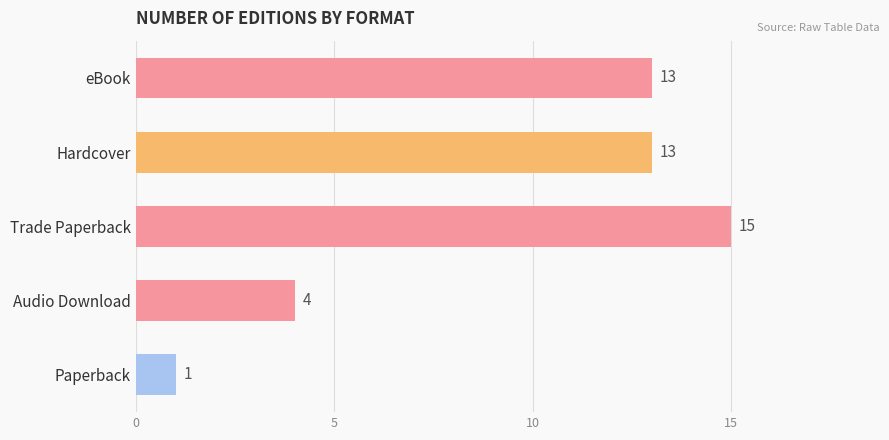

What is the change in value from eBook to Audio Download?

-9